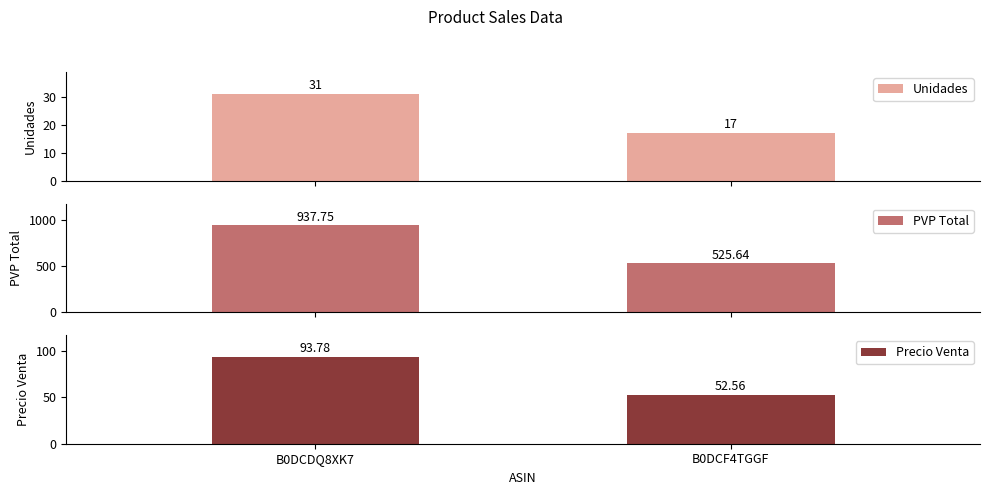

What is the spread (max minus min) of values at B0DCF4TGGF?

508.6